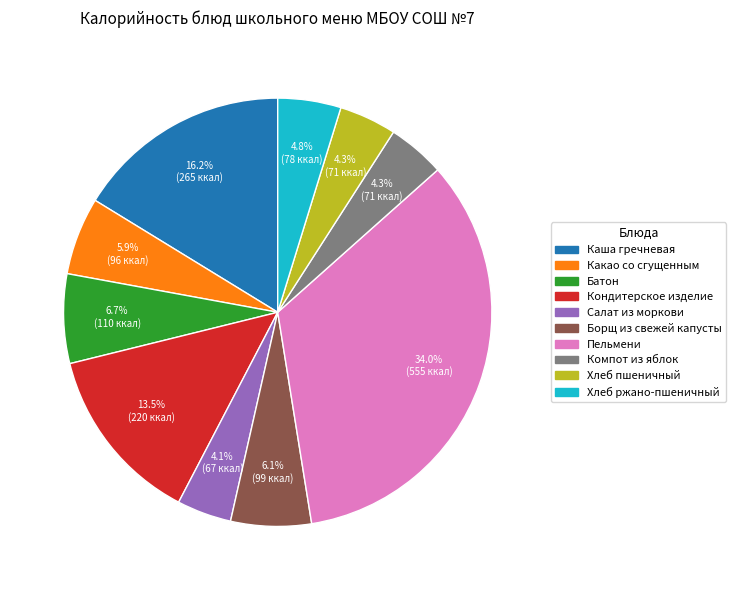

Count the number of slices in the pie.

10